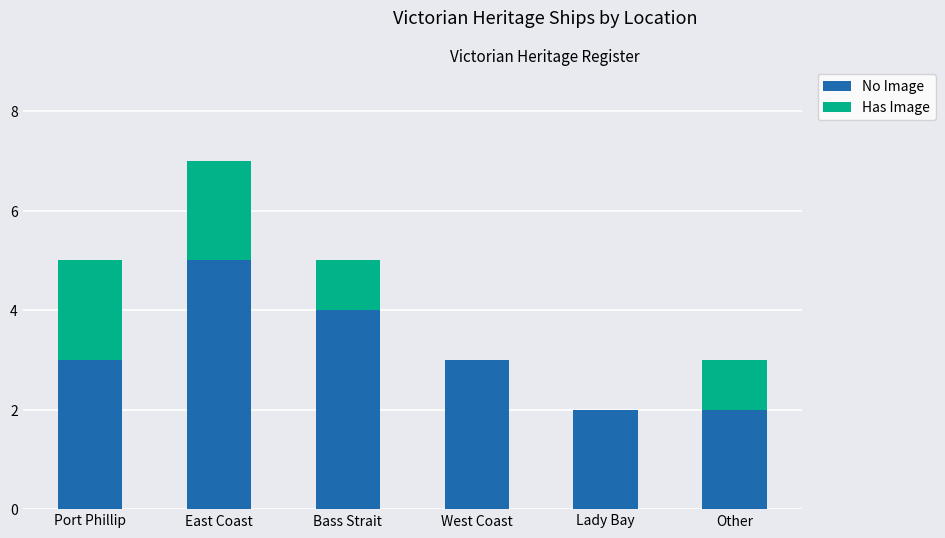

Reading right to left, transcribe the values for No Image.

Other=2	Lady Bay=2	West Coast=3	Bass Strait=4	East Coast=5	Port Phillip=3